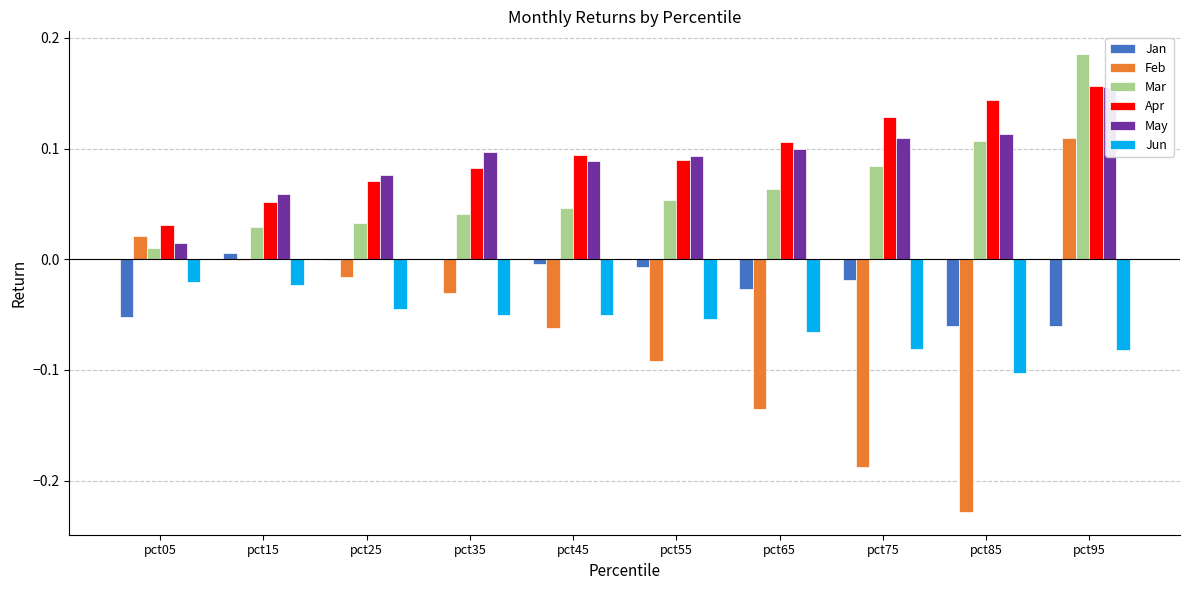

Which series has the largest range (max minus min)?

Feb